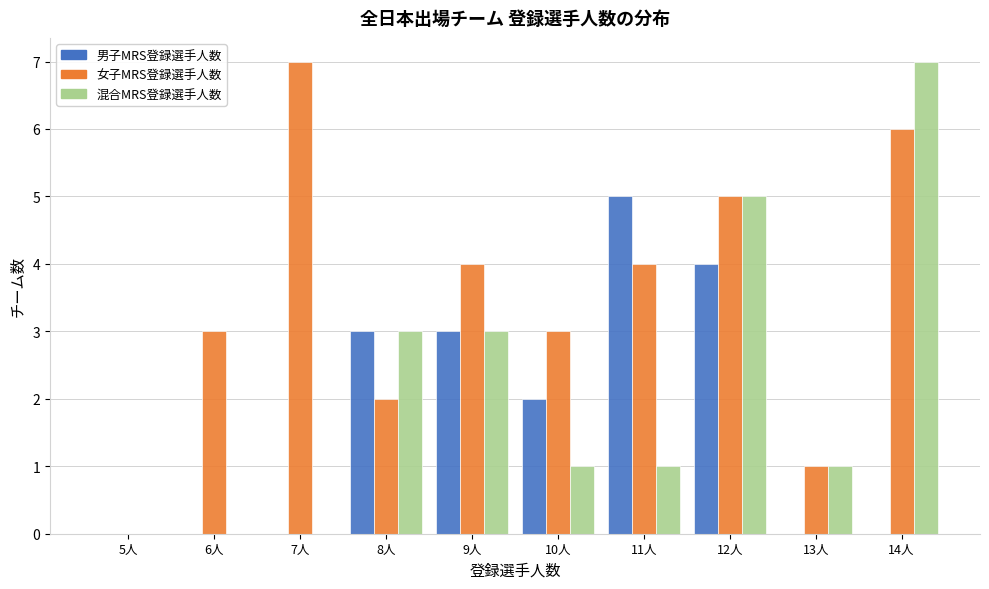

Reading left to right, what are all the values shown in this chart?

男子MRS登録選手人数: 5人=0	6人=0	7人=0	8人=3	9人=3	10人=2	11人=5	12人=4	13人=0	14人=0
女子MRS登録選手人数: 5人=0	6人=3	7人=7	8人=2	9人=4	10人=3	11人=4	12人=5	13人=1	14人=6
混合MRS登録選手人数: 5人=0	6人=0	7人=0	8人=3	9人=3	10人=1	11人=1	12人=5	13人=1	14人=7